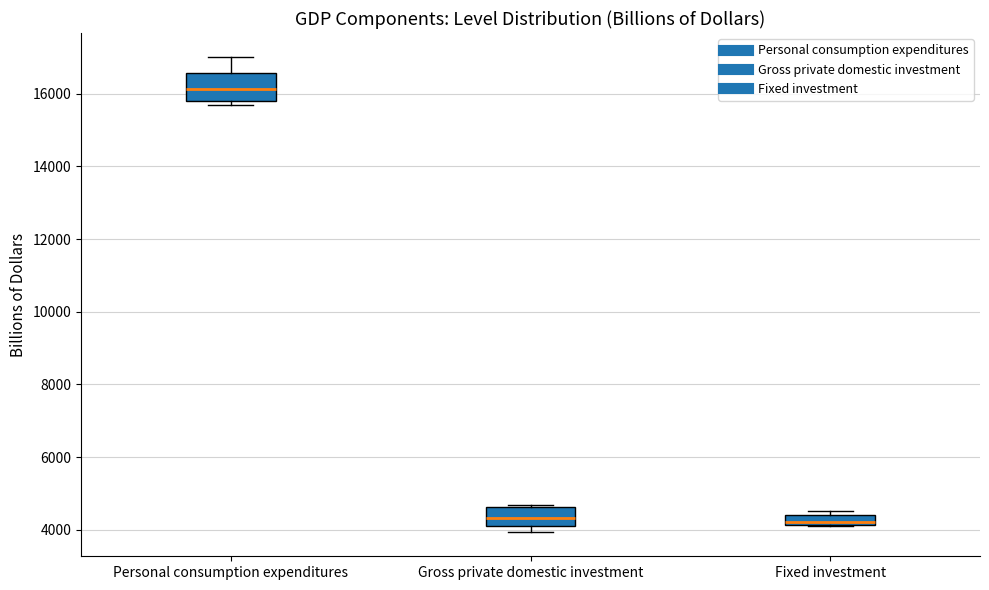

Comparing the boxes themselves (not the whiskers), which one is the tallest?

Personal consumption expenditures